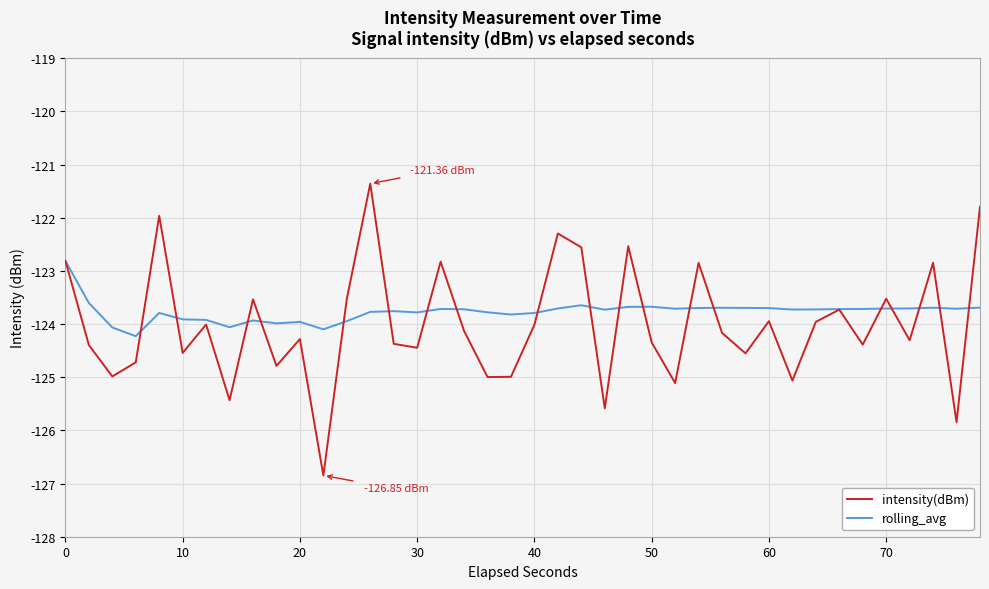

List the series in order of their peak value, lowest first.

rolling_avg, intensity(dBm)